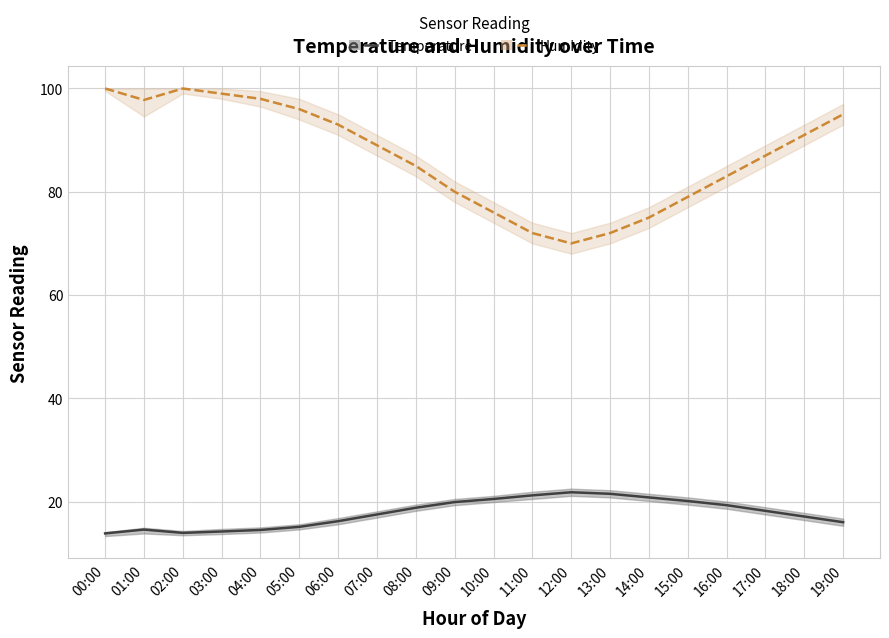

What is the sum of the humidity values at 09:00 and 00:00?

180.0